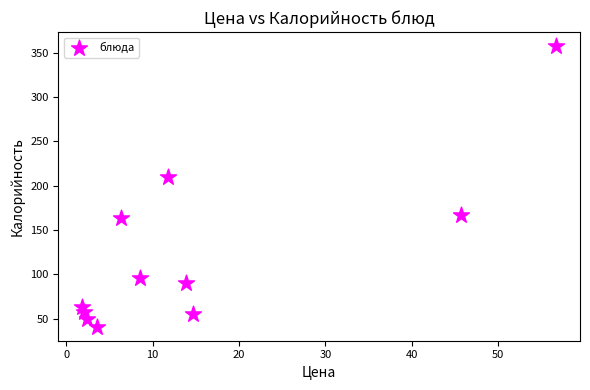

What Y value in the scatter plot is closest to 199?

209.5